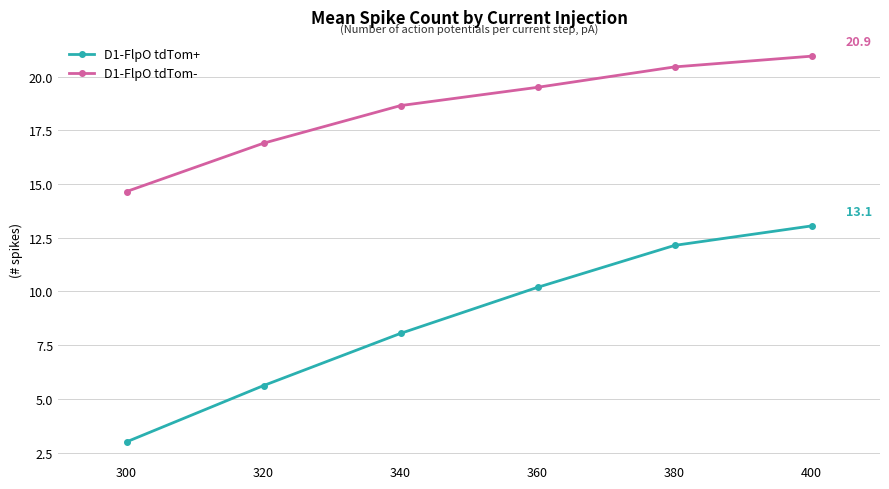

At which category is the sum across all series the highest?

400